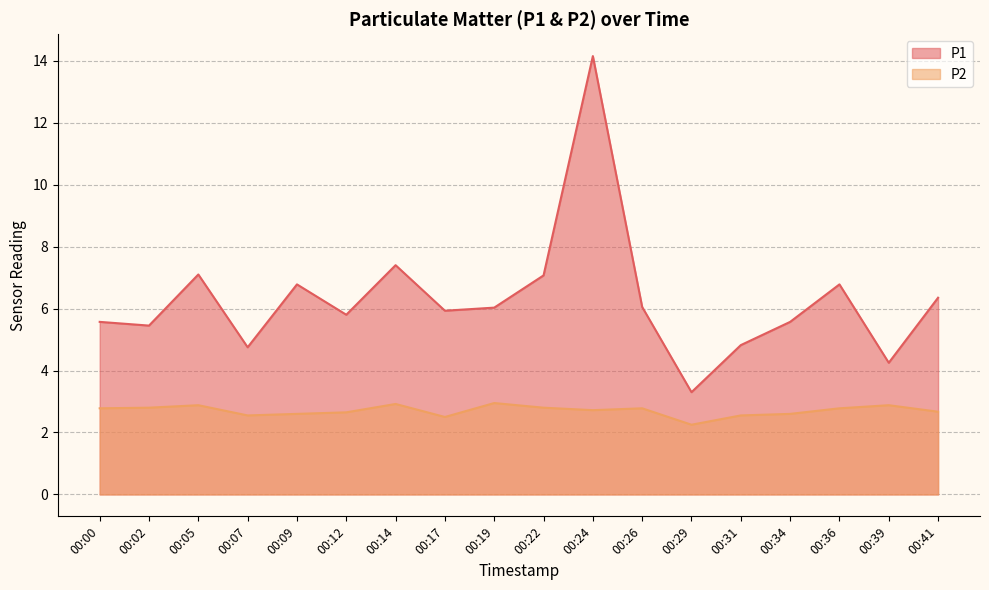

At which label is P1 closest to 8?

00:14